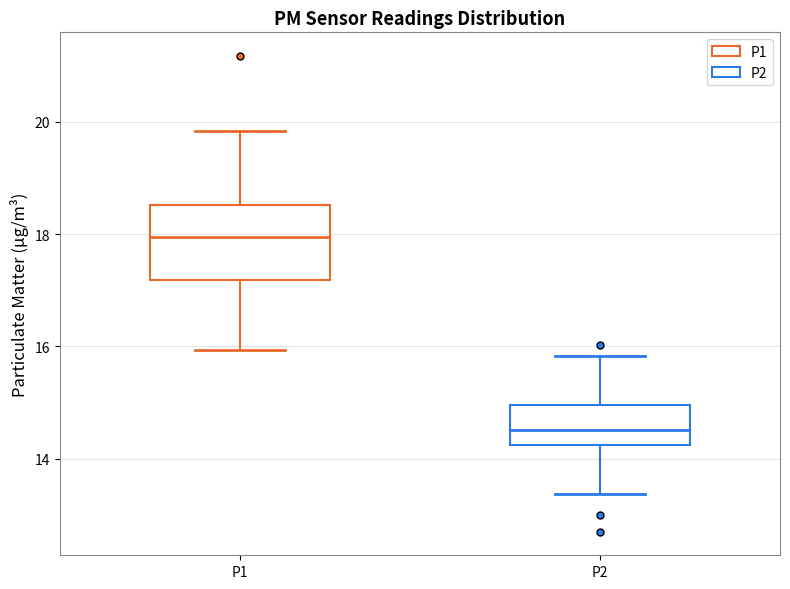

Where does the median line of the box for P1 sit on the y-axis? The values are not printed on the chart, so give them approximately, as read against the axis.

18.0